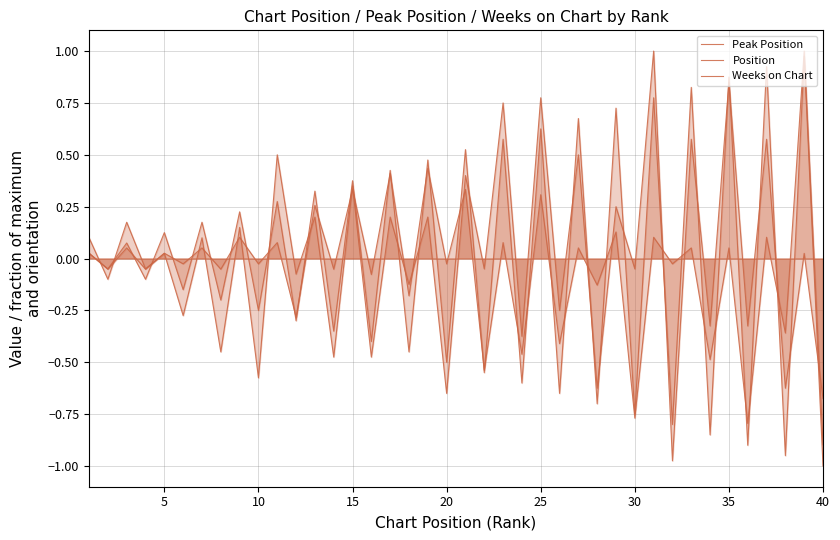

How many categories are shown in the chart?

40